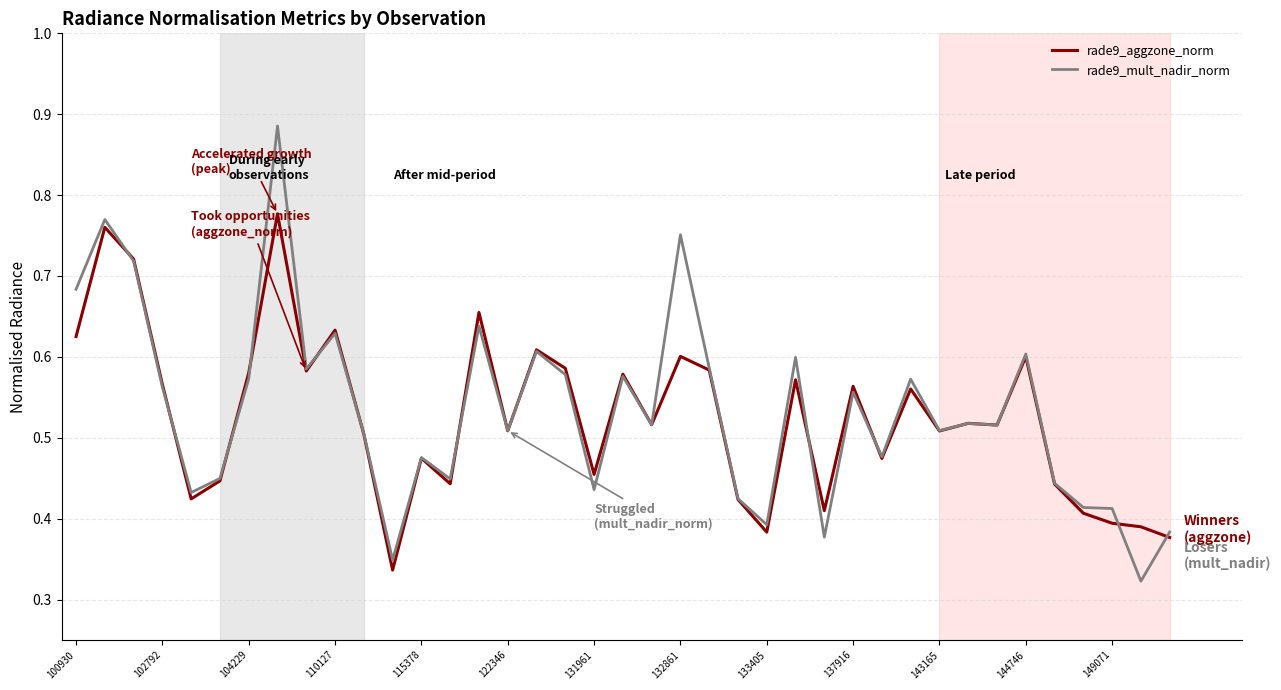

Which series has the widest spread of values?

rade9_mult_nadir_norm